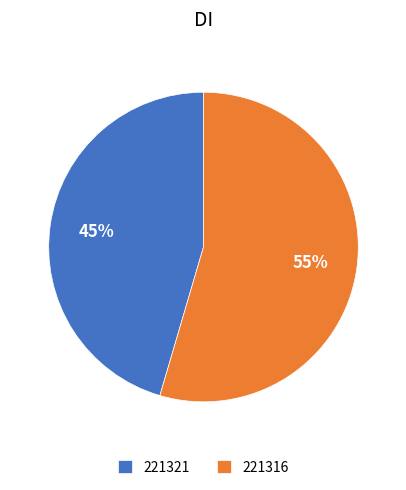

Is there a majority slice in this chart?

Yes